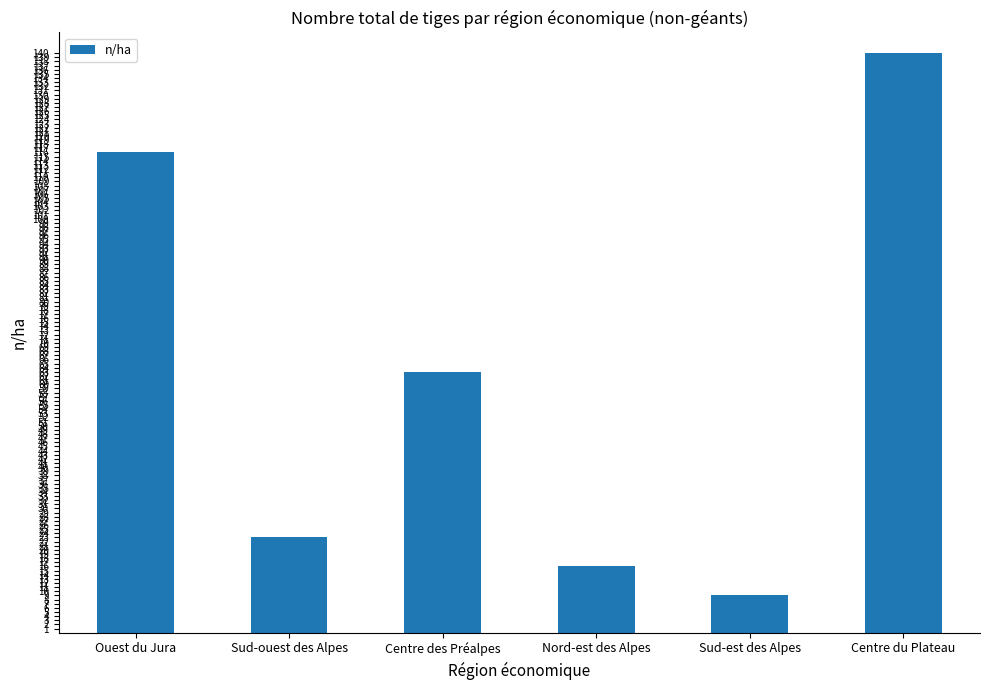

How many values are below 63?

3